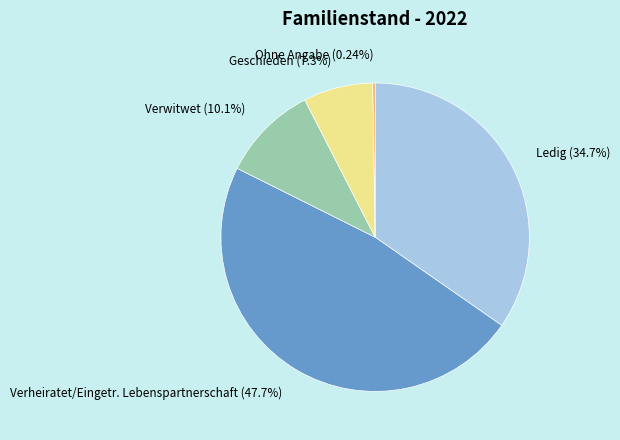

Do Geschieden and Verwitwet together represent more than half of the pie?

No